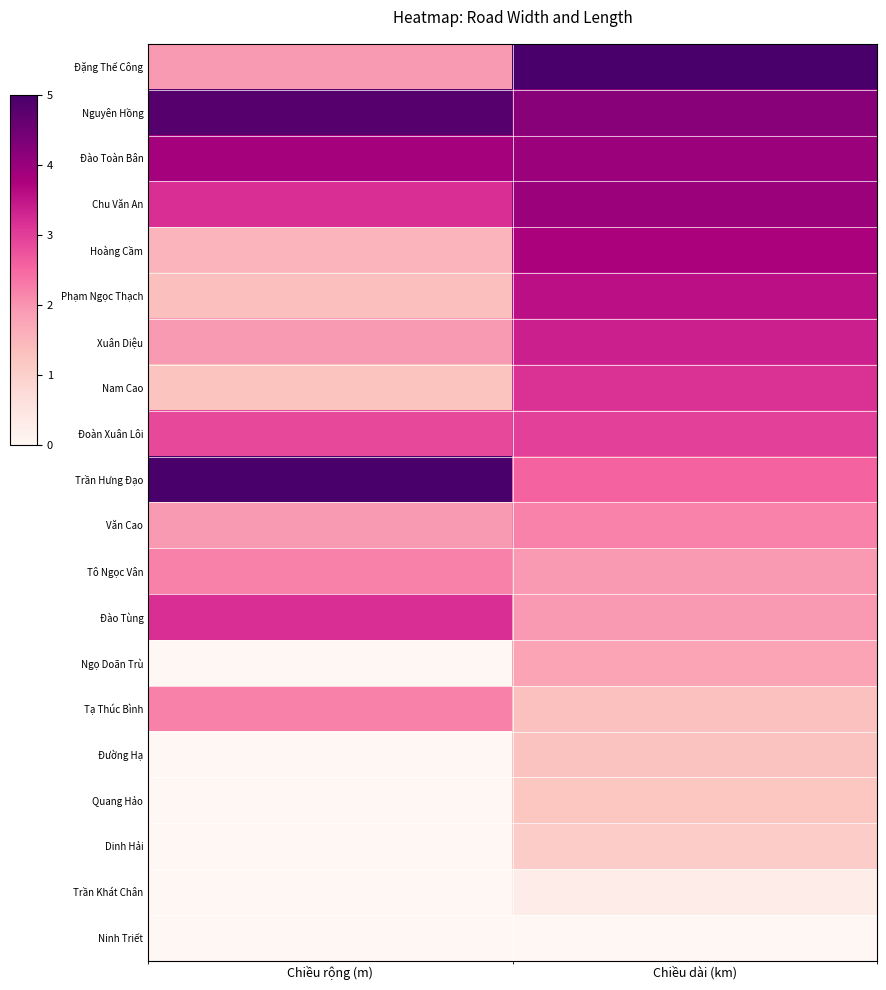

Reading left to right, transcribe all the data shown in this chart.

Đặng Thế Công: Chiều rộng (m)=1.9	Chiều dài (km)=5.0
Nguyên Hồng: Chiều rộng (m)=4.8	Chiều dài (km)=4.2
Đào Toàn Bân: Chiều rộng (m)=3.8	Chiều dài (km)=4.0
Chu Văn An: Chiều rộng (m)=3.2	Chiều dài (km)=4.0
Hoàng Cầm: Chiều rộng (m)=1.5	Chiều dài (km)=3.8
Phạm Ngọc Thạch: Chiều rộng (m)=1.3	Chiều dài (km)=3.6
Xuân Diệu: Chiều rộng (m)=1.9	Chiều dài (km)=3.4
Nam Cao: Chiều rộng (m)=1.2	Chiều dài (km)=3.2
Đoàn Xuân Lôi: Chiều rộng (m)=2.9	Chiều dài (km)=3.0
Trần Hưng Đạo: Chiều rộng (m)=5.0	Chiều dài (km)=2.6
Văn Cao: Chiều rộng (m)=1.9	Chiều dài (km)=2.2
Tô Ngọc Vân: Chiều rộng (m)=2.2	Chiều dài (km)=1.9
Đào Tùng: Chiều rộng (m)=3.2	Chiều dài (km)=1.9
Ngọ Doãn Trù: Chiều rộng (m)=0.0	Chiều dài (km)=1.8
Tạ Thúc Bình: Chiều rộng (m)=2.2	Chiều dài (km)=1.3
Đường Hạ: Chiều rộng (m)=0.0	Chiều dài (km)=1.3
Quang Hảo: Chiều rộng (m)=0.0	Chiều dài (km)=1.2
Dinh Hải: Chiều rộng (m)=0.0	Chiều dài (km)=1.1
Trần Khát Chân: Chiều rộng (m)=0.0	Chiều dài (km)=0.3
Ninh Triết: Chiều rộng (m)=0.0	Chiều dài (km)=0.0